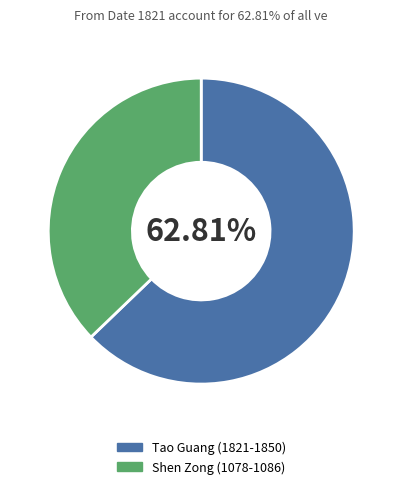

Which category has the biggest portion of the pie?

Tao Guang (1821-1850)